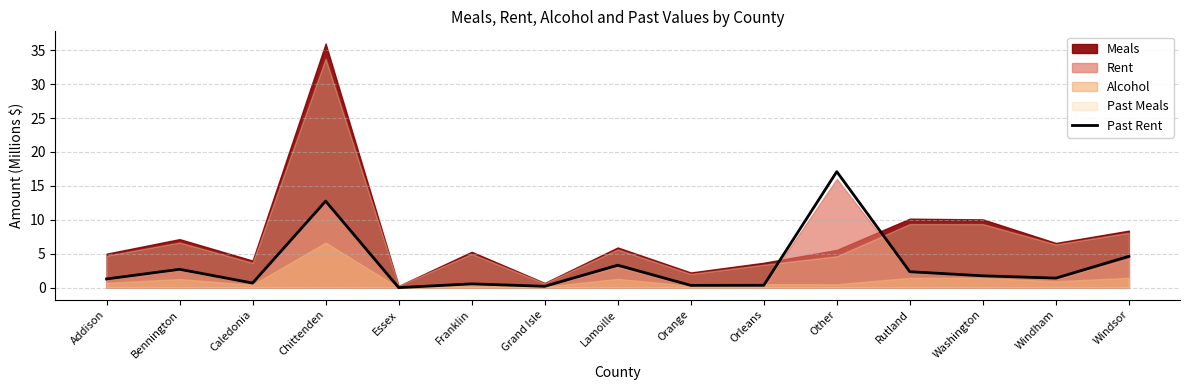

Reading left to right, extract all data points from this chart.

1.3	2.7	0.7	12.8	0.0	0.5	0.2	3.3	0.3	0.3	17.1	2.3	1.7	1.4	4.6